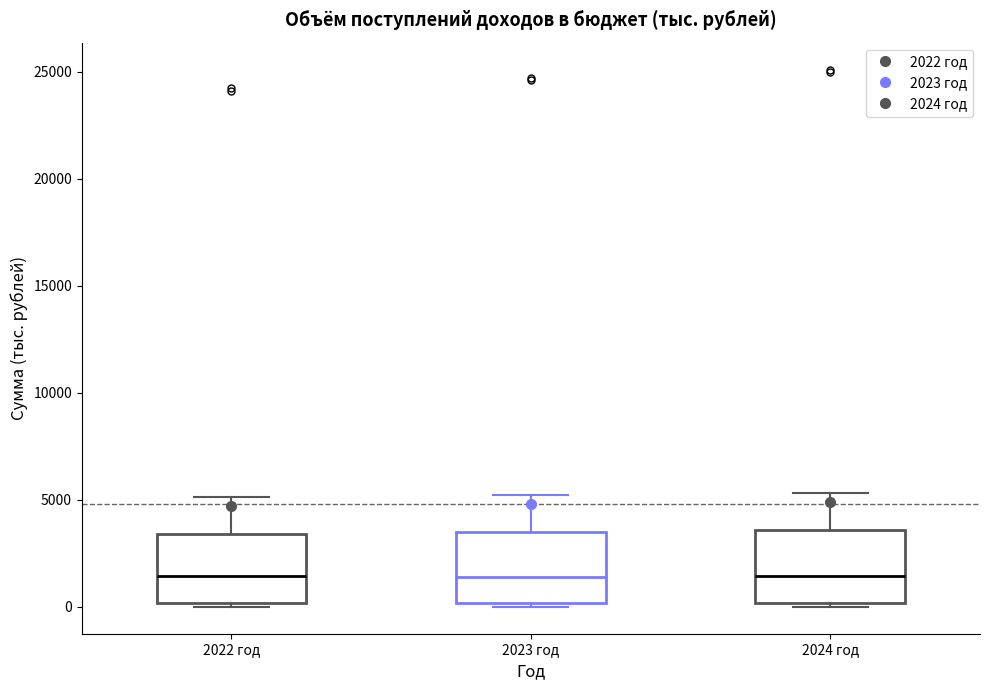

Reading left to right, read every box against the y-axis: the position of its median line, the range the box covers, and the ends of its whiskers. The values are not printed on the chart, so give them approximately, as read against the axis.

2022 год: median 1500, box 0 to 3500, whiskers 0 (just below the box's lower edge) to 5000
2023 год: median 1500, box 0 to 3500, whiskers 0 (just below the box's lower edge) to 5000
2024 год: median 1500, box 0 to 3500, whiskers 0 (just below the box's lower edge) to 5500